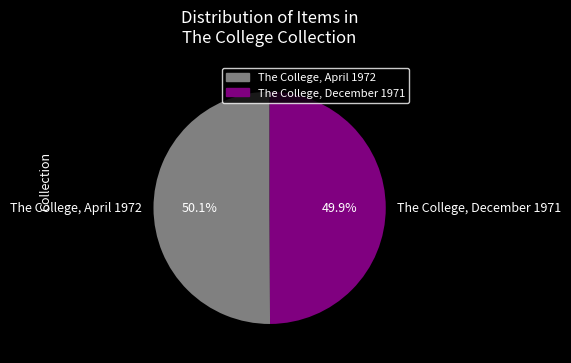

Is there a majority slice in this chart?

Yes